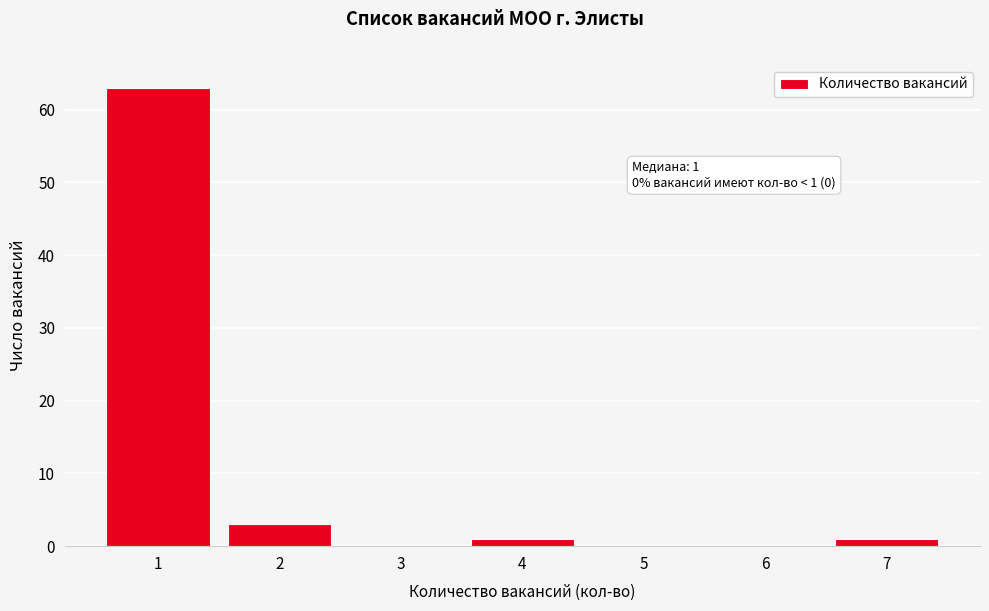

Reading left to right, list all the values displayed in this chart.

1=63	2=3	3=0	4=1	5=0	6=0	7=1